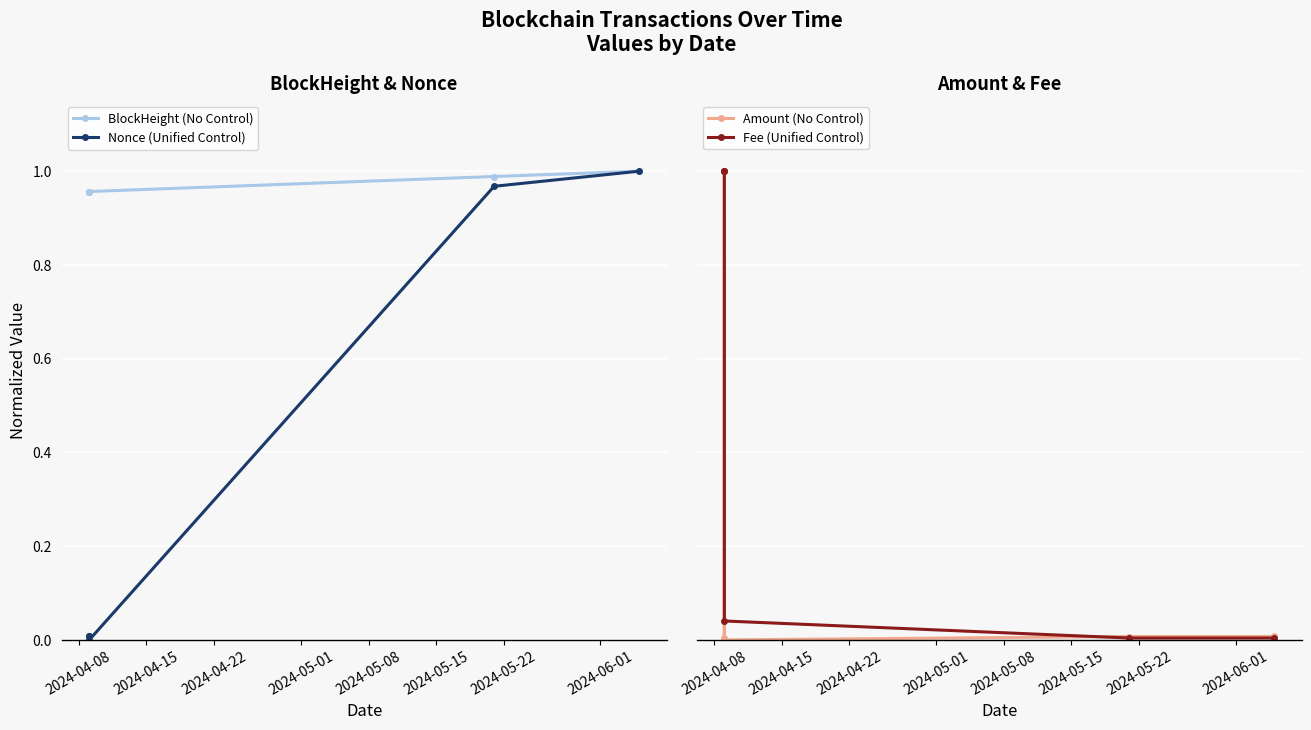

True or false: BlockHeight (No Control) has more than 2 points higher than both neighbors.

False